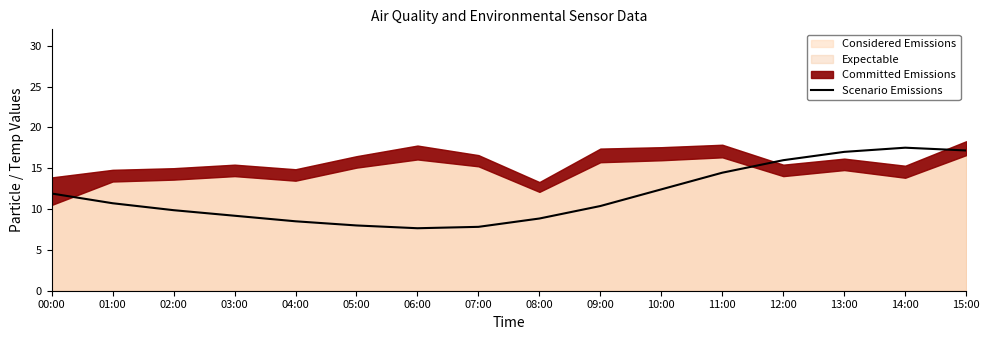

What is the greatest value displayed?

17.5